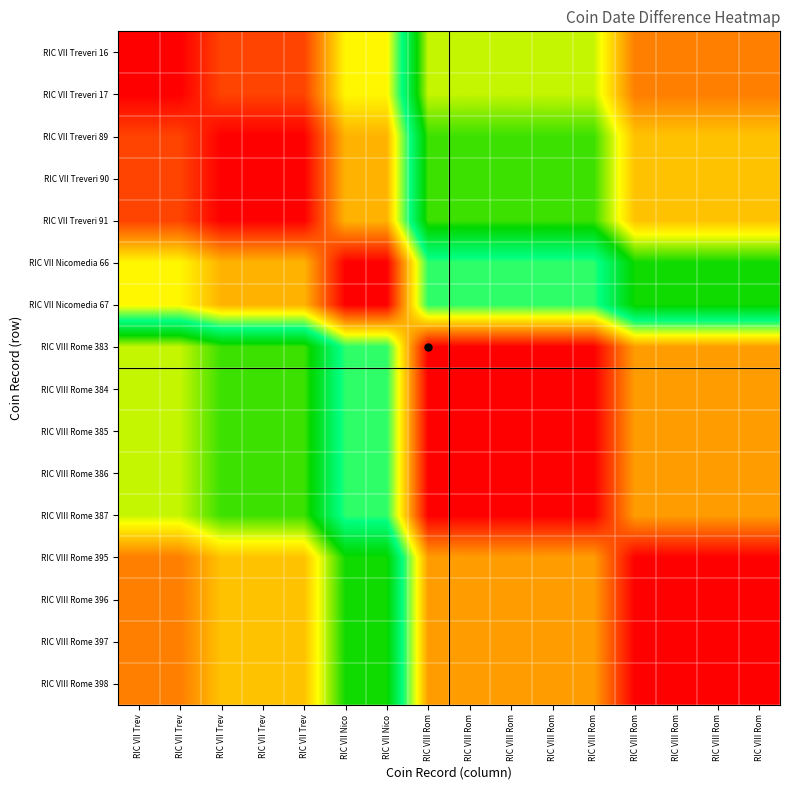

At how many categories does at least one series exceed 30?

9